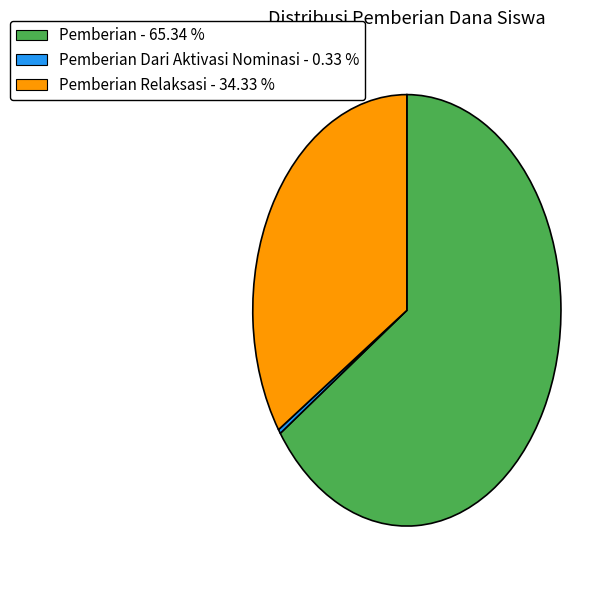

Count the number of slices in the pie.

3